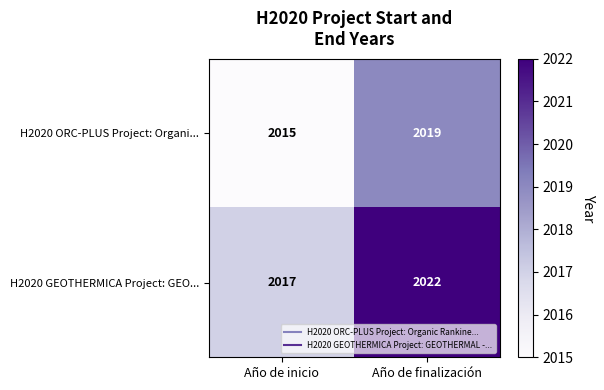

True or false: H2020 GEOTHERMICA Project: GEO... has a value of 2017 at Año de inicio.

True